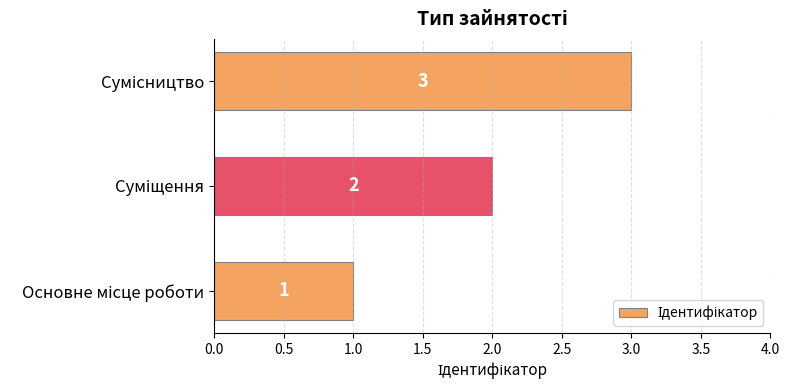

How many categories are shown in the chart?

3